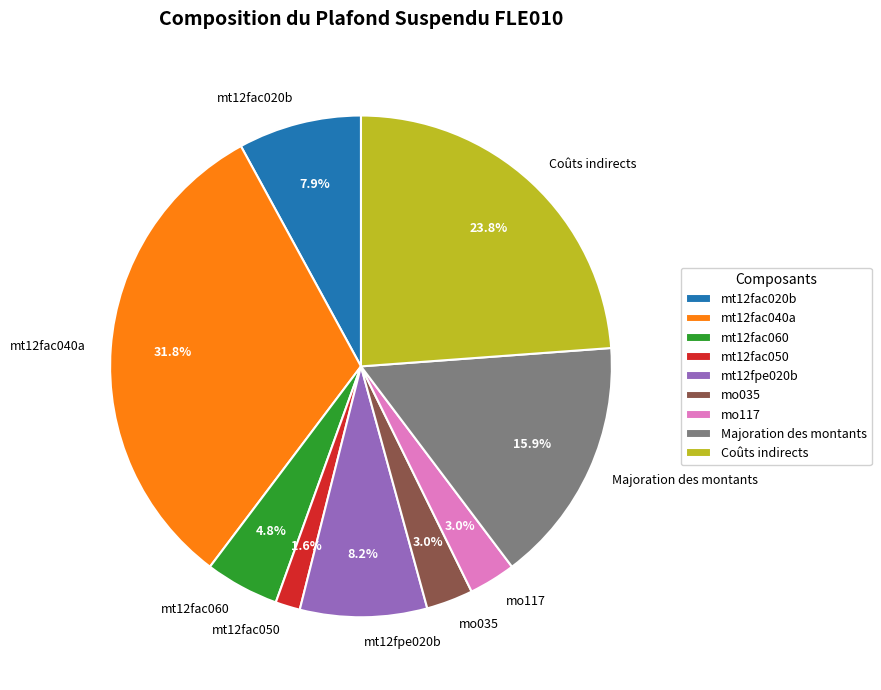

Which slice is the smallest?

mt12fac050